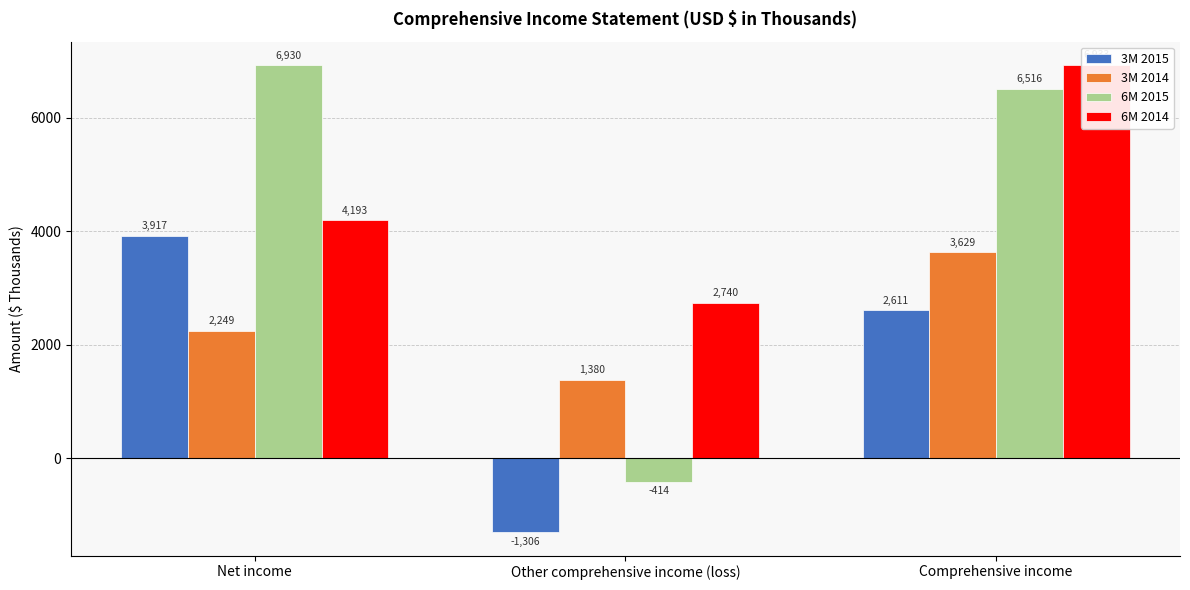

Reading right to left, extract all data points from this chart.

3M 2015: Comprehensive income=2611	Other comprehensive income (loss)=-1306	Net income=3917
3M 2014: Comprehensive income=3629	Other comprehensive income (loss)=1380	Net income=2249
6M 2015: Comprehensive income=6516	Other comprehensive income (loss)=-414	Net income=6930
6M 2014: Comprehensive income=6933	Other comprehensive income (loss)=2740	Net income=4193